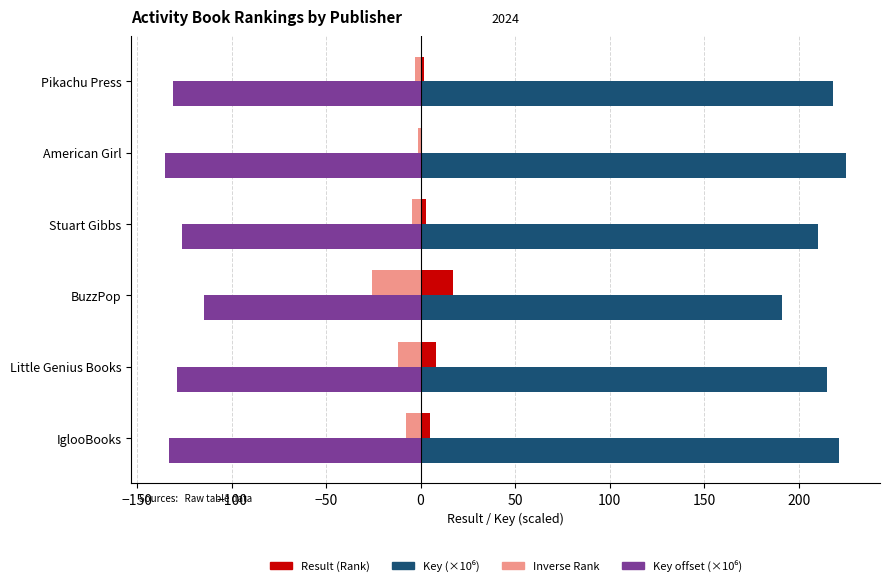

What is the sum of all Inverse Rank values?

-54.0